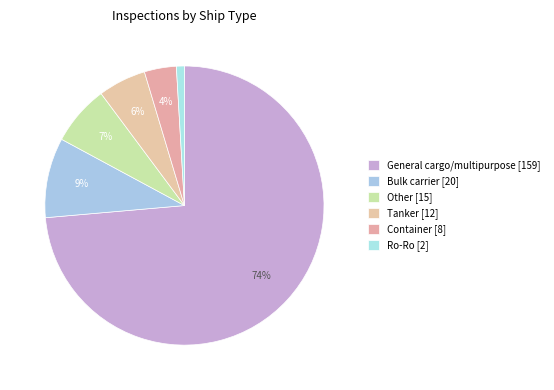

What percentage is the Container slice, to the nearest percent?

4%